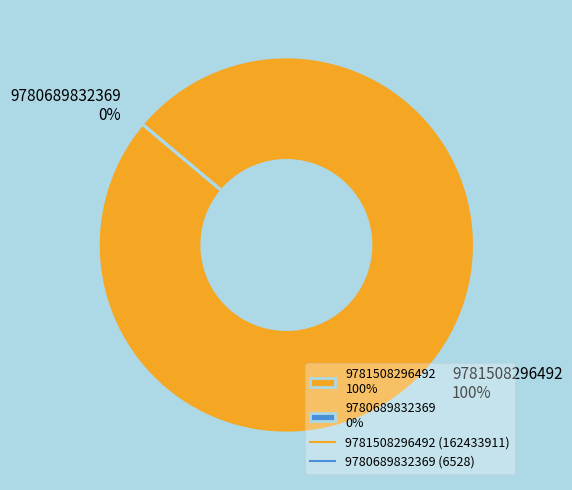

To the nearest percent, what is the difference between the largest and smallest slice percentages?

100%